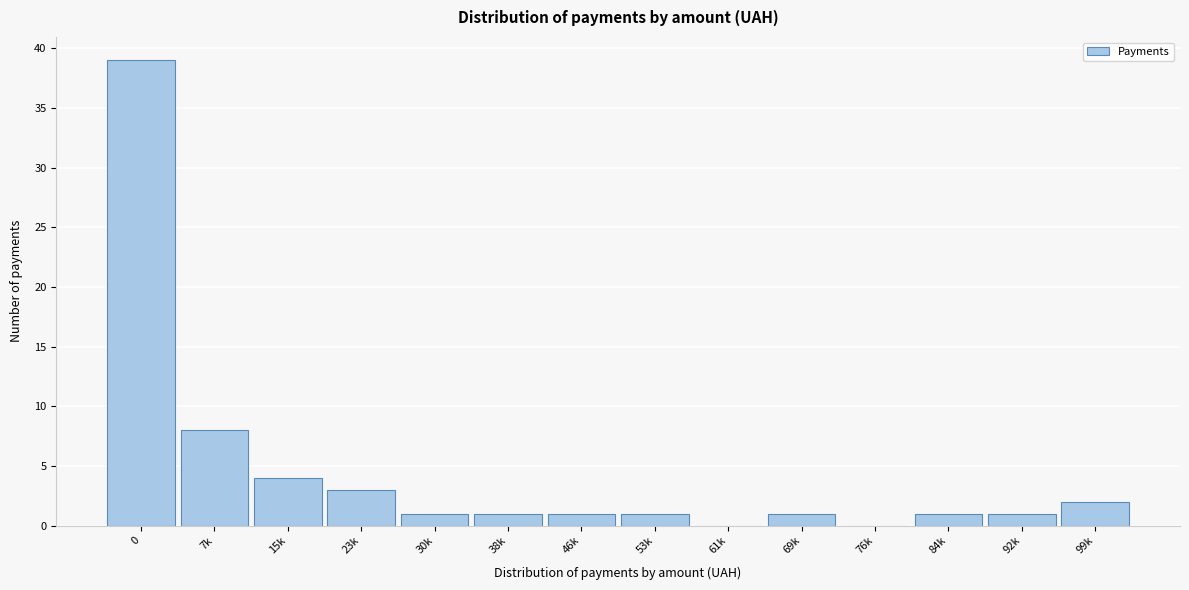

Reading left to right, extract all data points from this chart.

0=39	7k=8	15k=4	23k=3	30k=1	38k=1	46k=1	53k=1	61k=0	69k=1	76k=0	84k=1	92k=1	99k=2